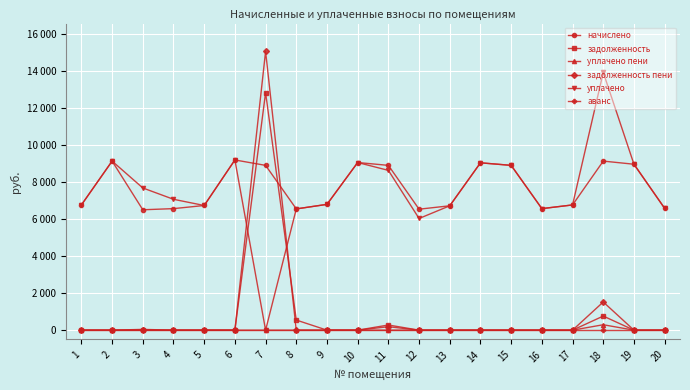

Does the chart have visible grid lines?

Yes